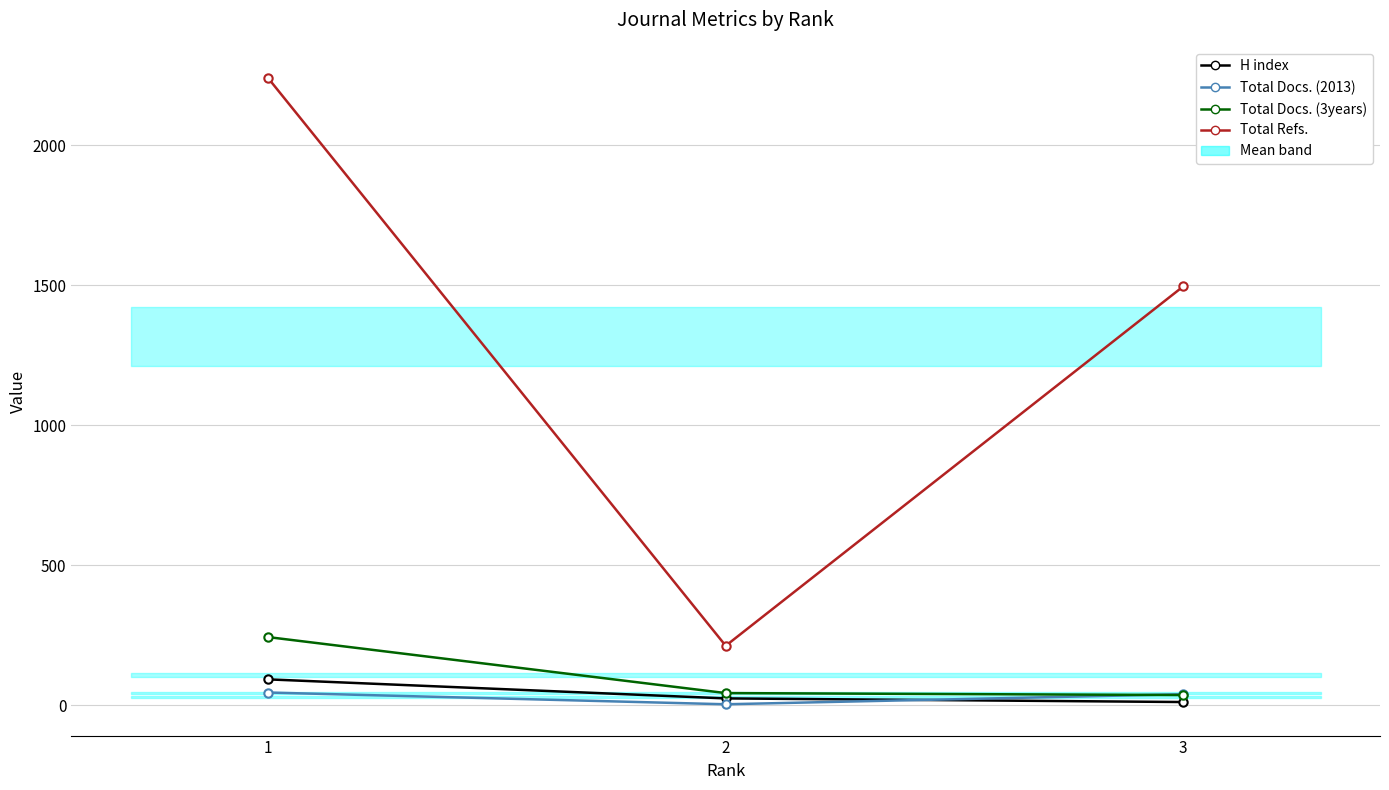

What is the difference between the highest and lowest values at 2?

209